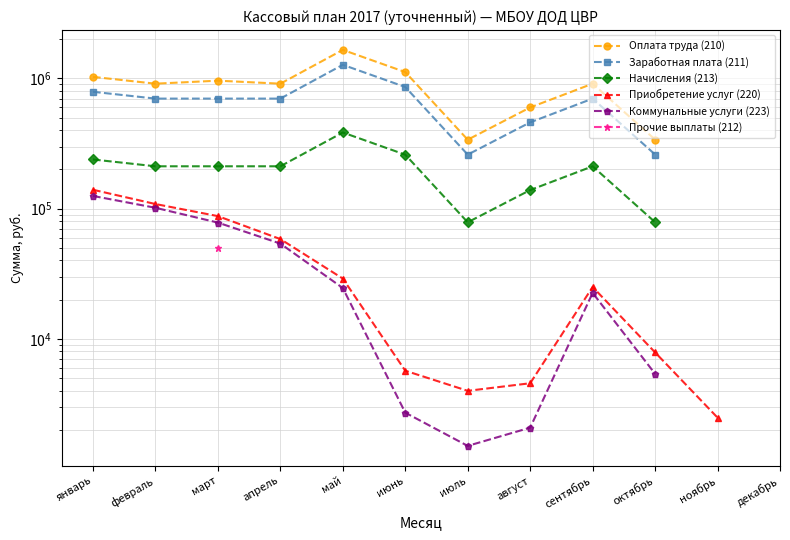

Where is Оплата труда (210) nearest to the value 998249?

январь